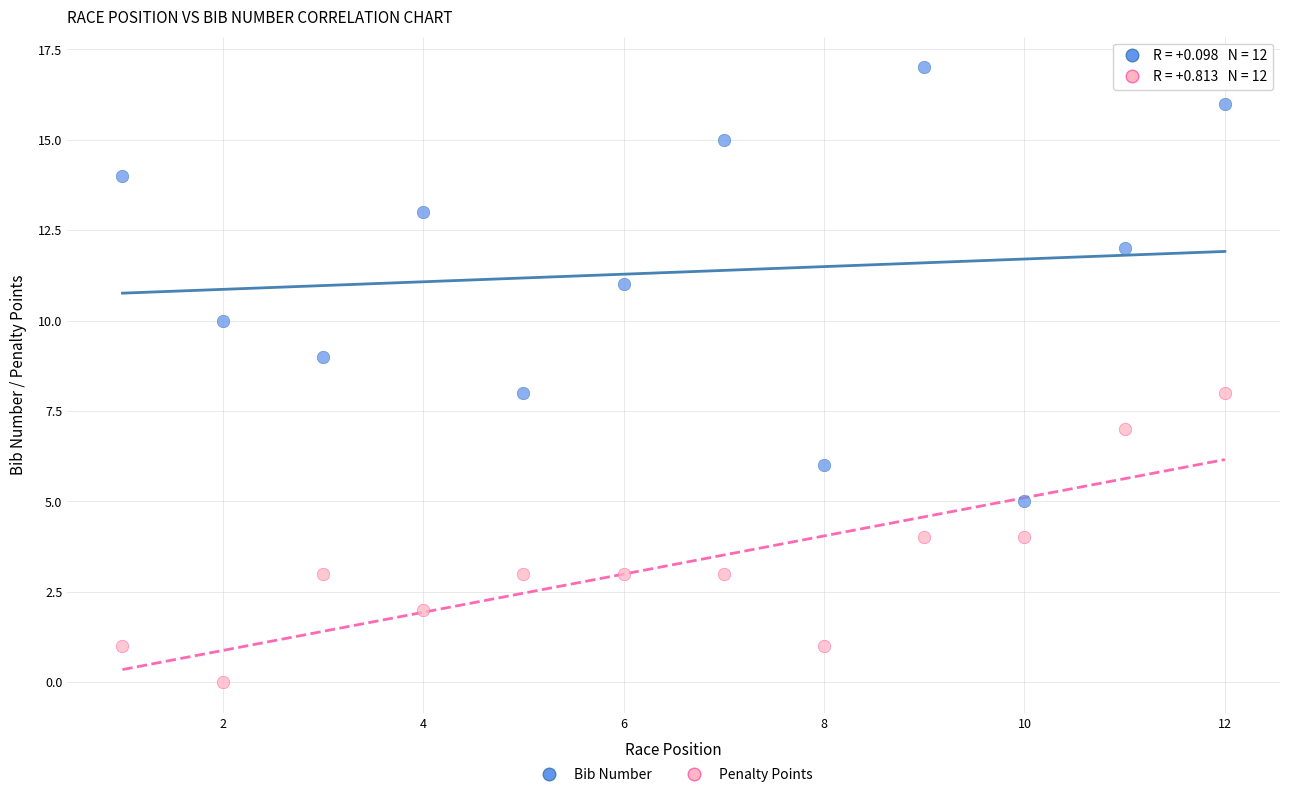

Which series has the largest Y range (max minus min)?

Bib Number